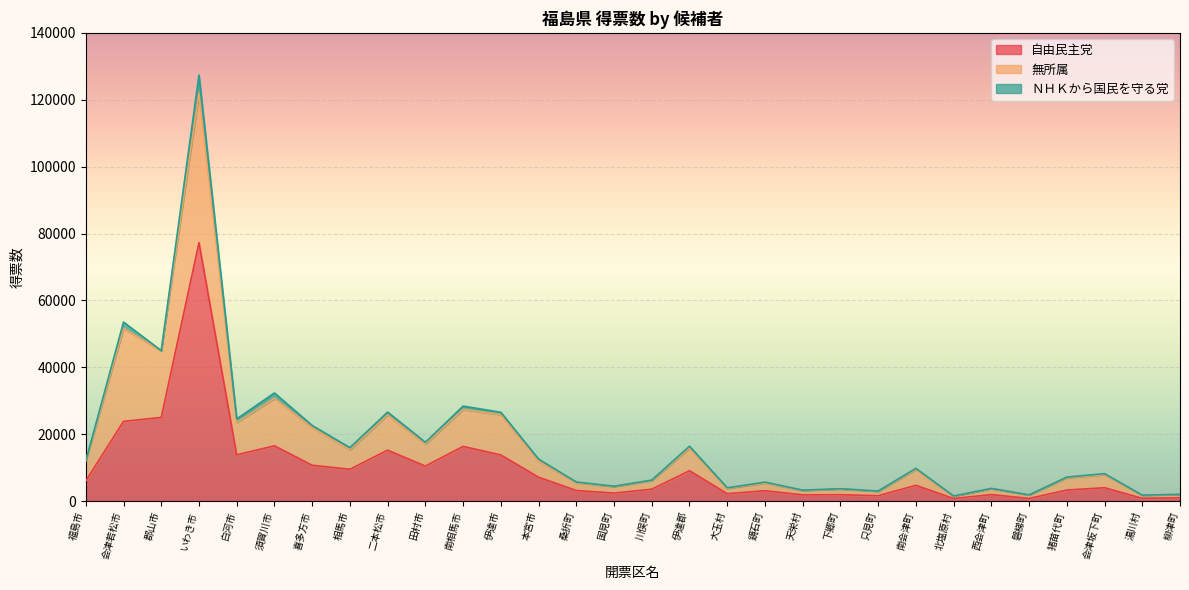

The 自由民主党 series shows 3542 at 川俣町. True or false?

True